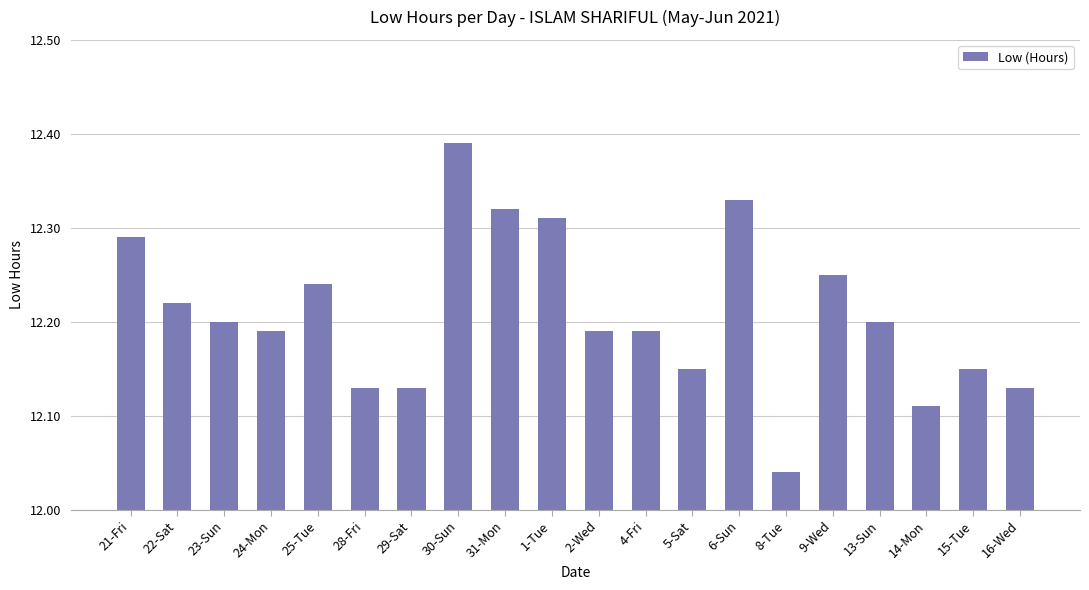

What is the sum of all values?

244.2